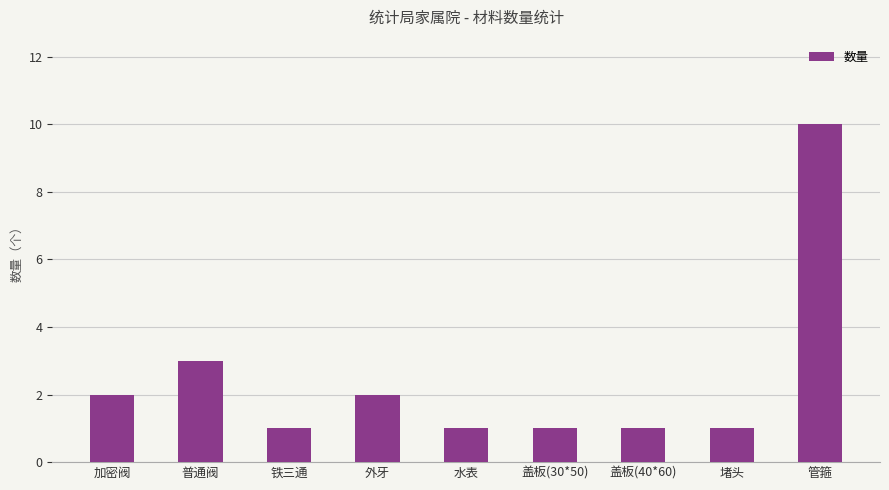

The chart shows a value of 2 at 堵头. True or false?

False